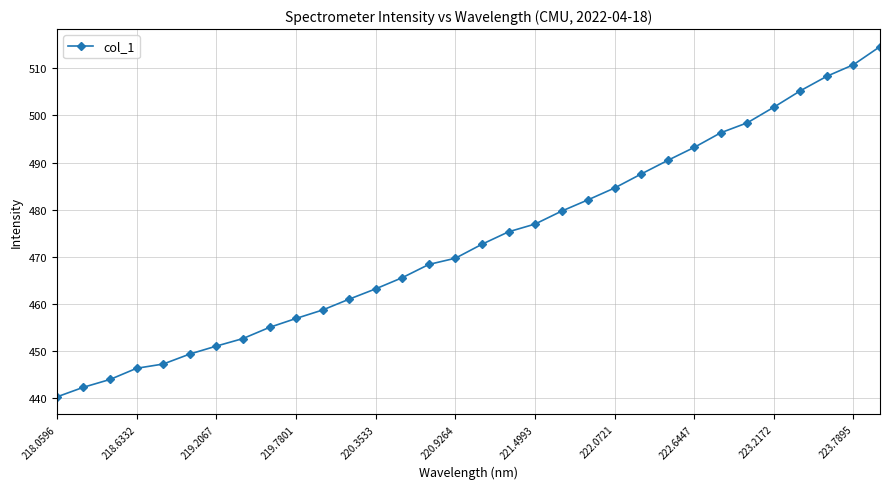

What is the maximum value shown in the chart?

514.6